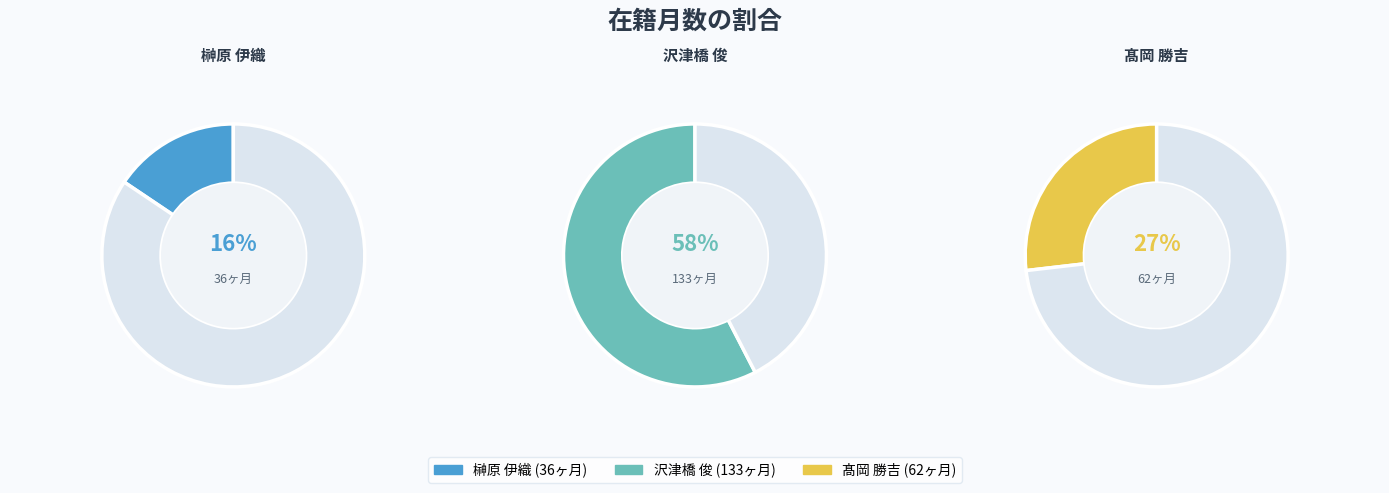

To the nearest percent, what is the difference between the 髙岡 勝吉 and 榊原 伊織 slice percentages?

11%